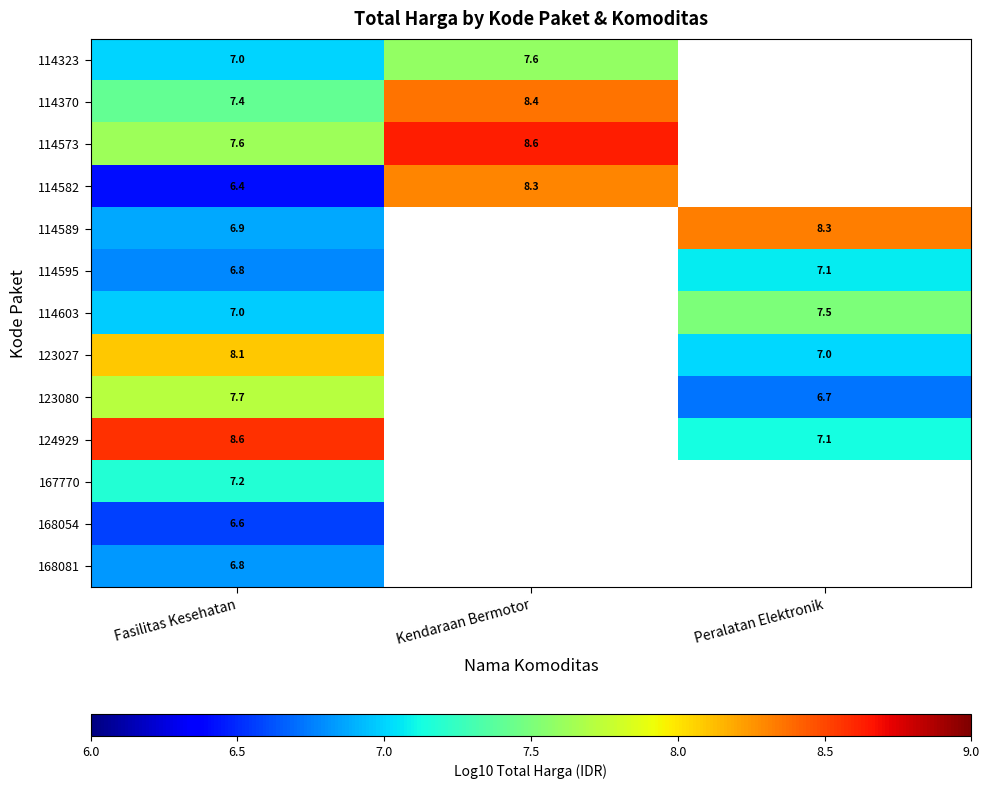

Which label corresponds to the smallest value in the chart?

Fasilitas Kesehatan